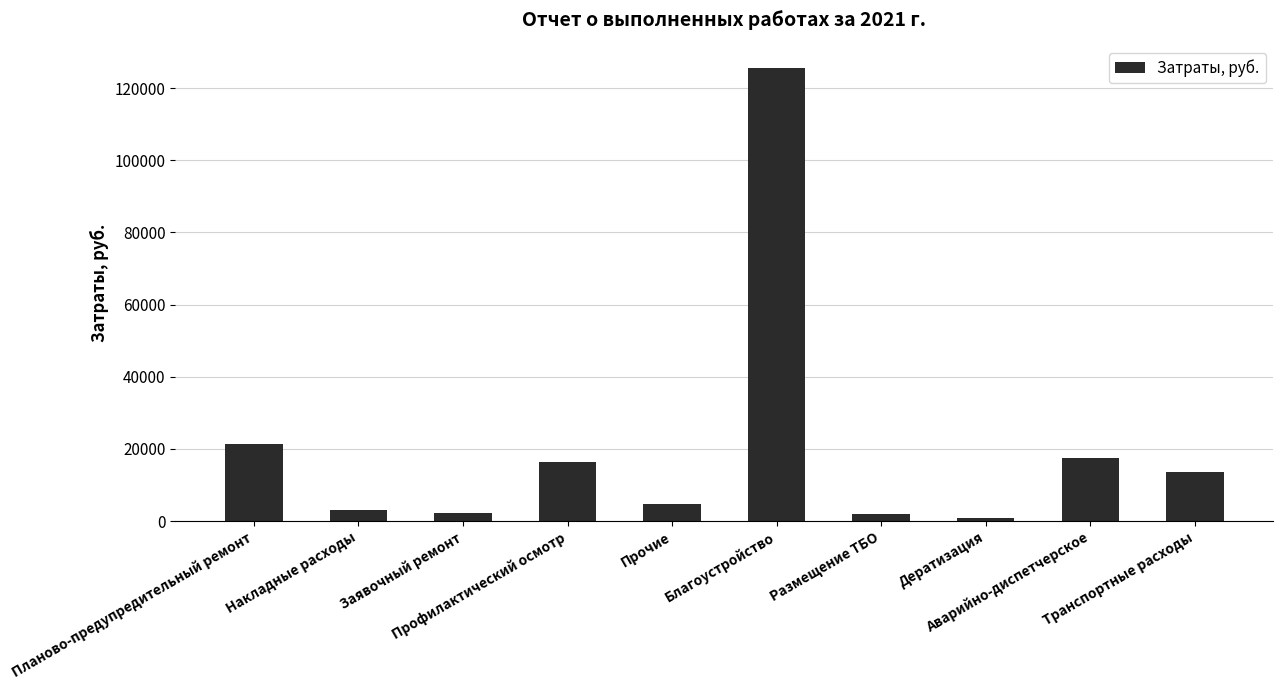

Is it true that the value at Транспортные расходы is 13658.4?

True